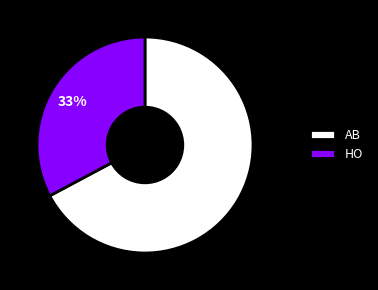

The HO slice represents 33% of the pie. True or false?

True